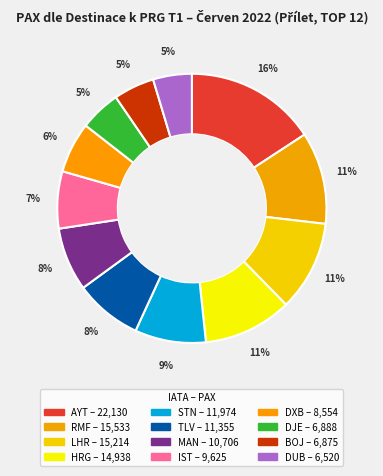

What is the change in value from STN to DUB?

-5454